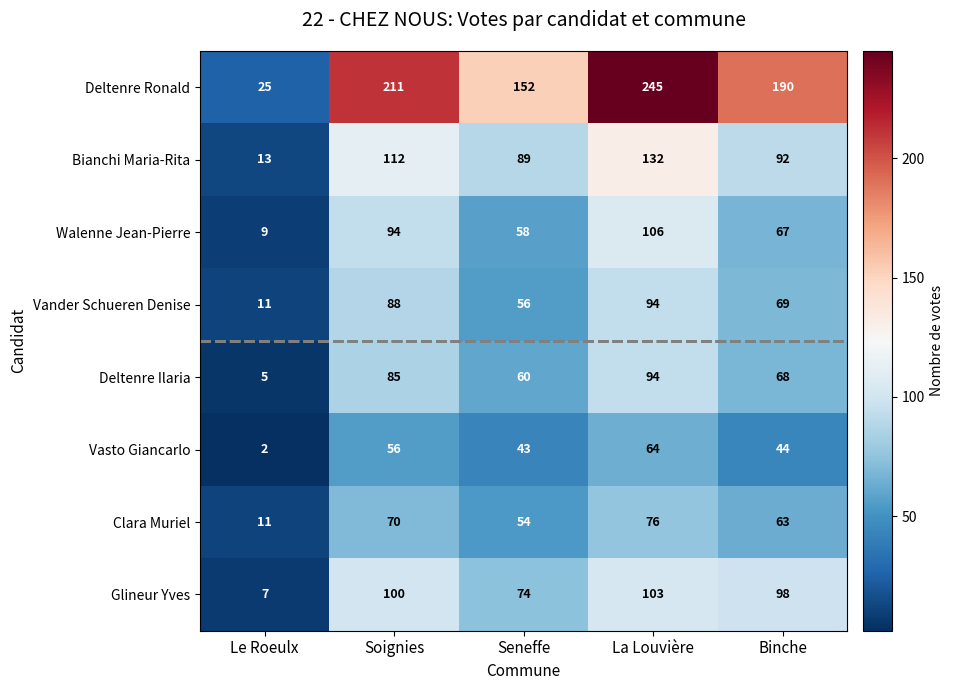

Which series has the largest total across all categories?

Deltenre Ronald